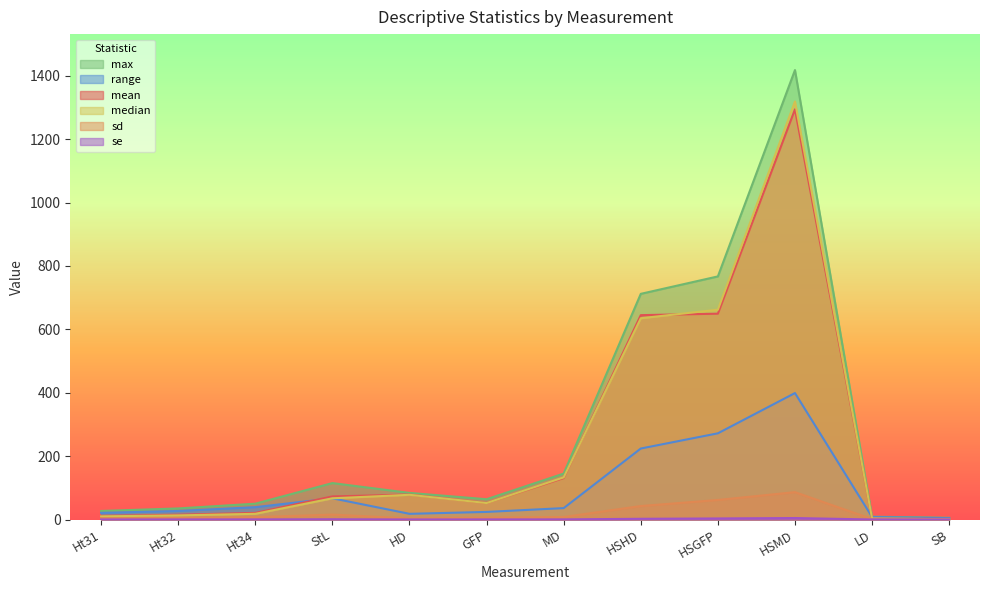

Which series has the widest spread of values?

max